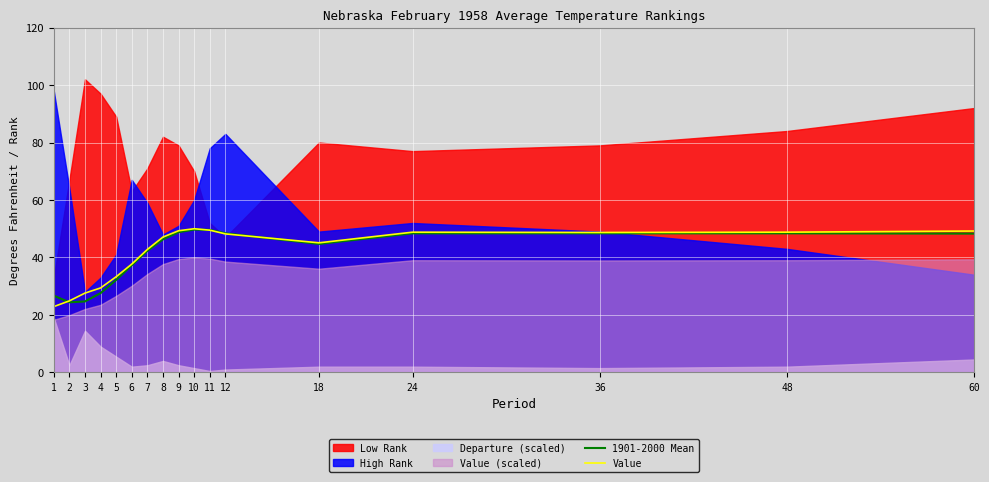

Which category has the lowest value in the 1901-2000 Mean series?

2